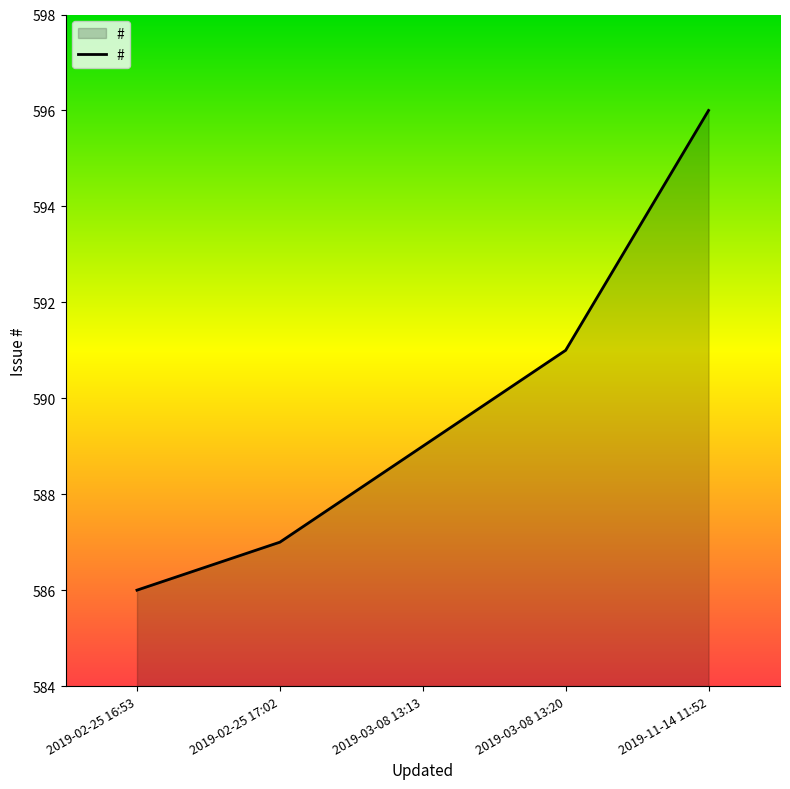

What is the sum of the values at 2019-03-08 13:13 and 2019-03-08 13:20?

1180